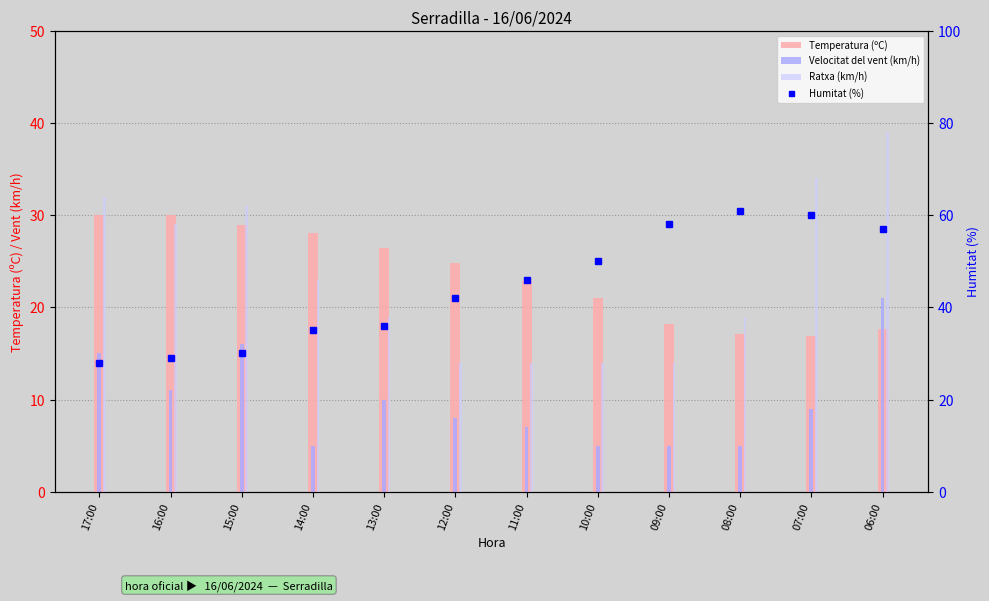

Is it true that Ratxa (km/h) equals 6.3 at 14:00?

False